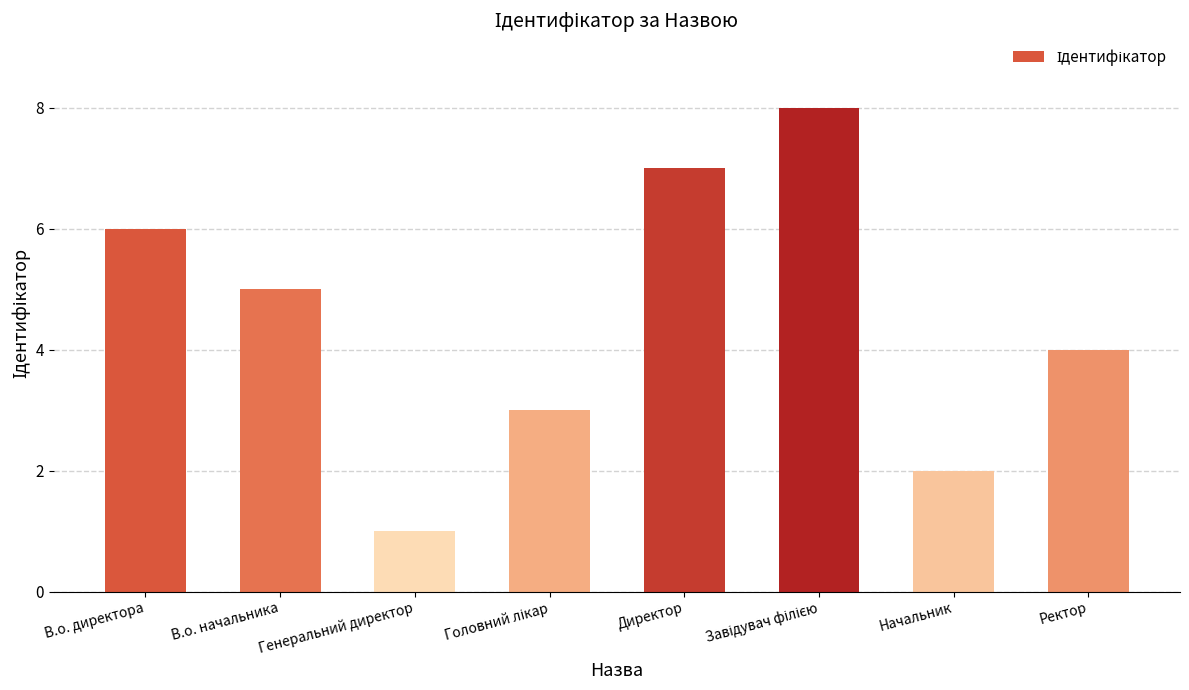

Read the value at В.о. начальника.

5